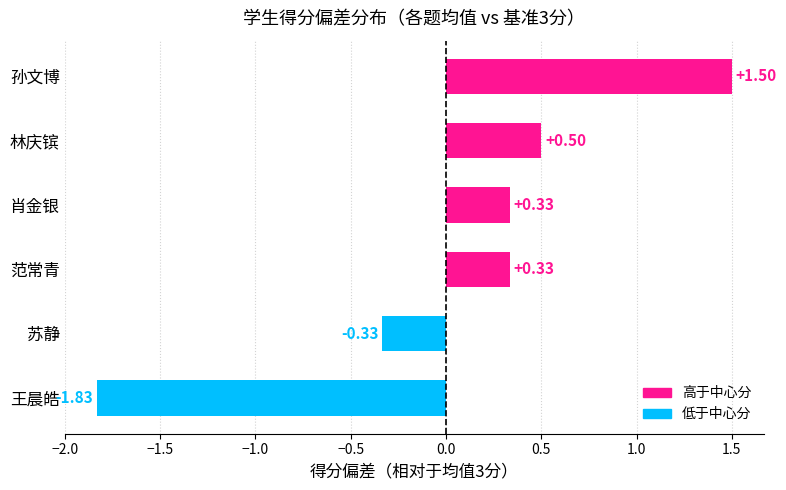

How many bars are there in total?

6